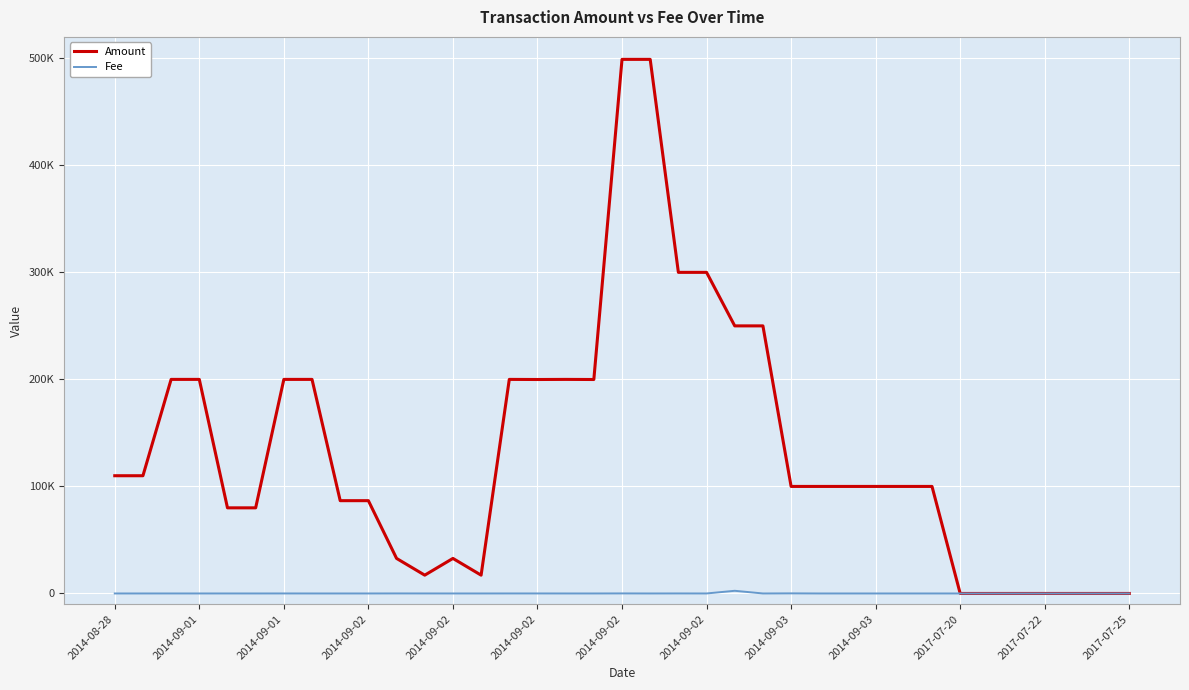

Rank the series by their maximum value, from highest to lowest.

Amount, Fee